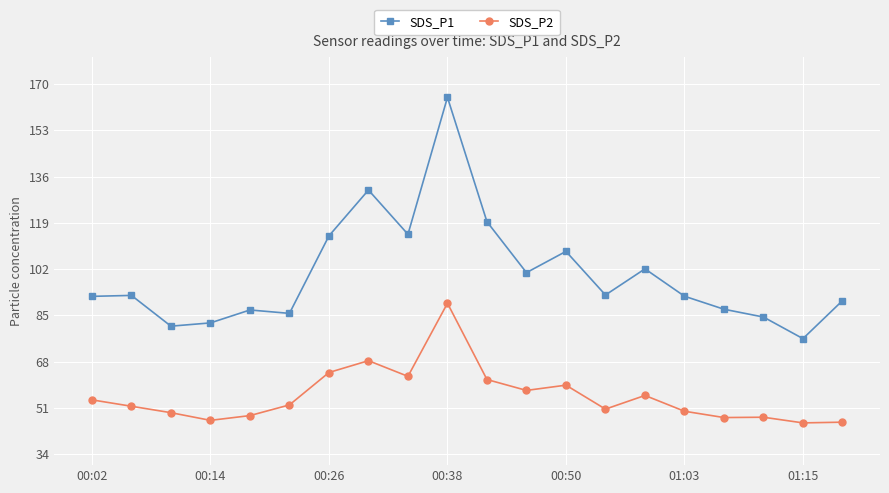

What is the value of the SDS_P2 point at the 19th from the left?

45.5